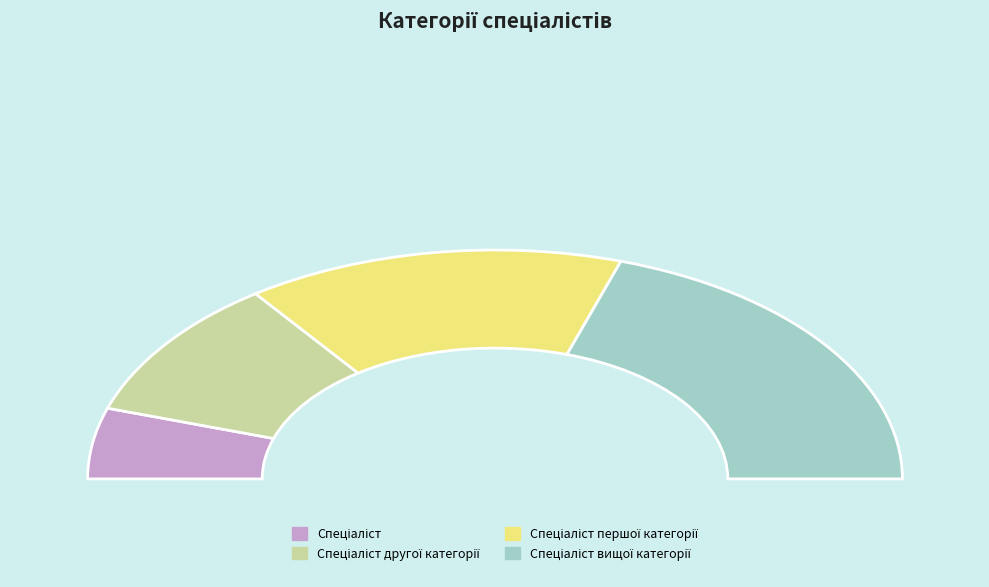

Rank the categories by value from highest to lowest.

Спеціаліст вищої категорії, Спеціаліст першої категорії, Спеціаліст другої категорії, Спеціаліст